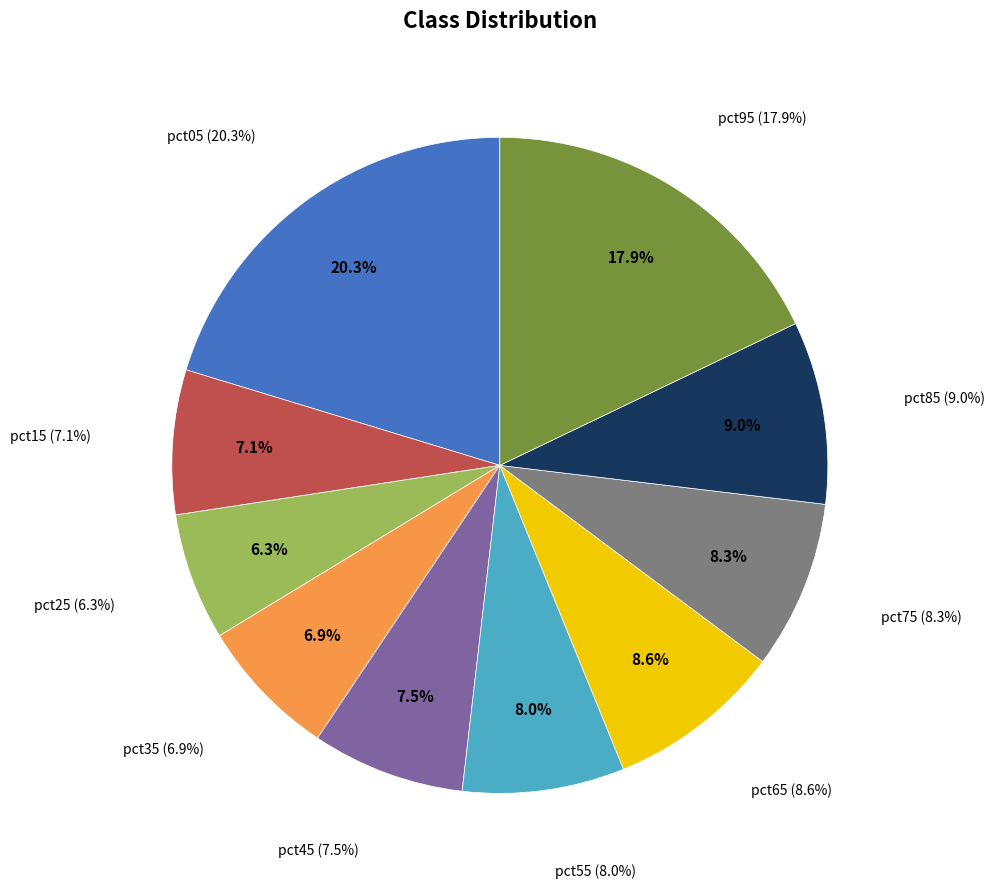

How many slices are in this pie chart?

10